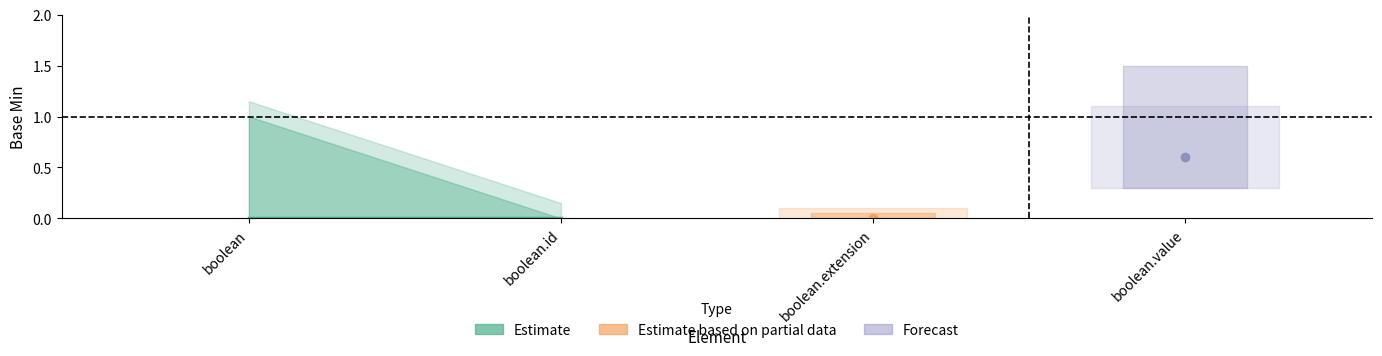

True or false: Base Min and Base Min upper cross at least once.

False